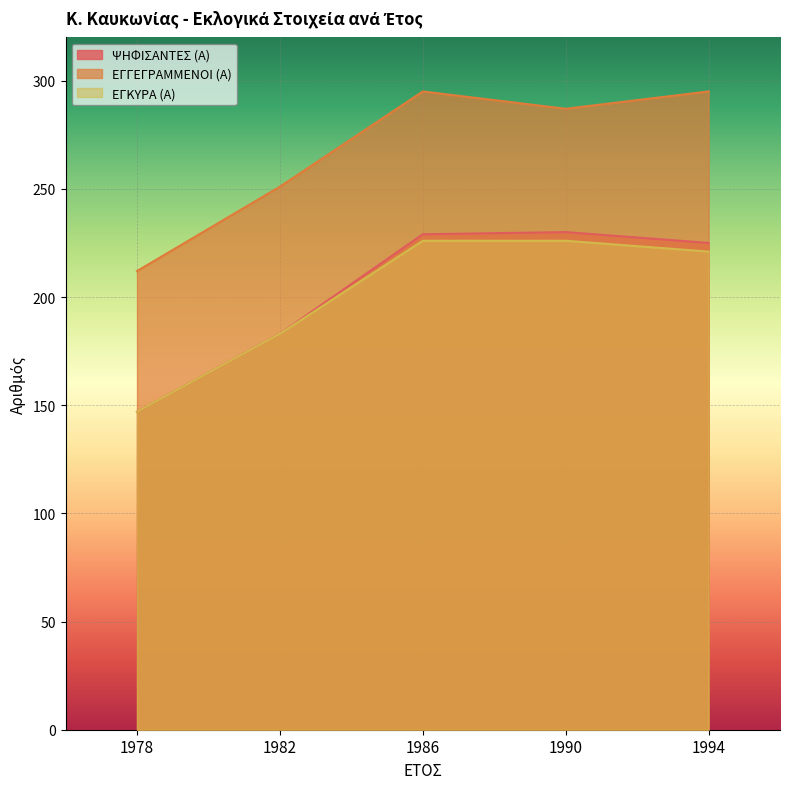

What are all the series names shown in the legend?

ΨΗΦΙΣΑΝΤΕΣ (Α), ΕΓΓΕΓΡΑΜΜΕΝΟΙ (Α), ΕΓΚΥΡΑ (Α)